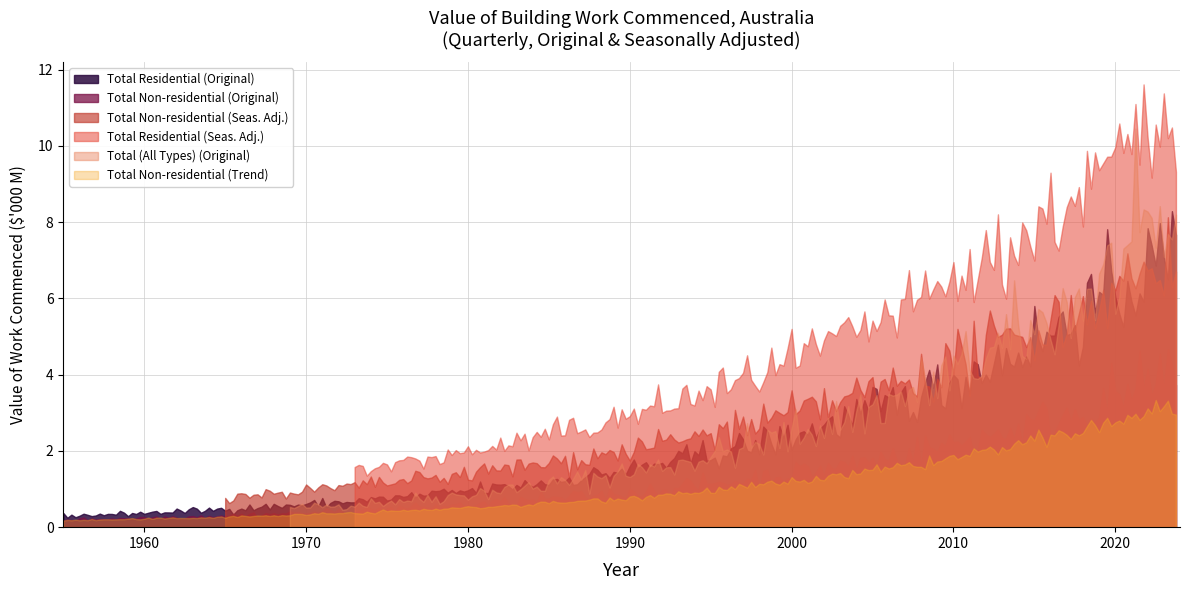

What is the lowest value of the Total Residential series?

202